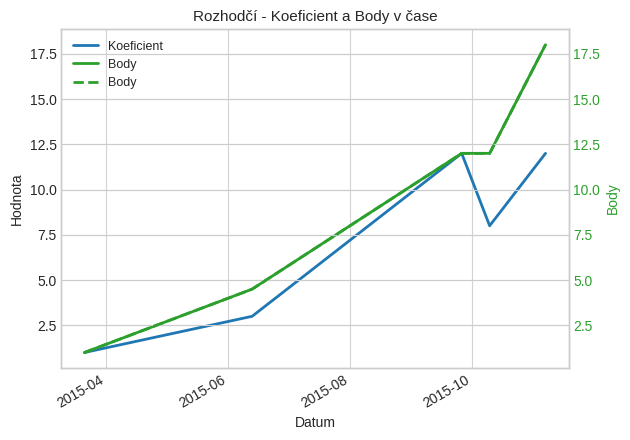

The value of Body at 2015-04 is 1.4. True or false?

False